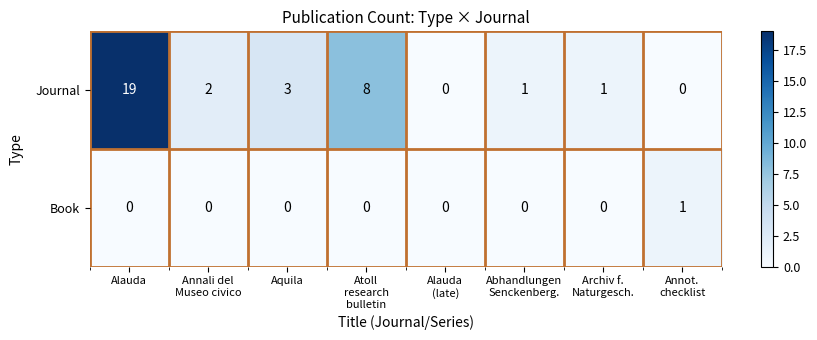

Reading left to right, what are all the values shown in this chart?

Journal: 19	2	3	8	0	1	1	0
Book: 0	0	0	0	0	0	0	1